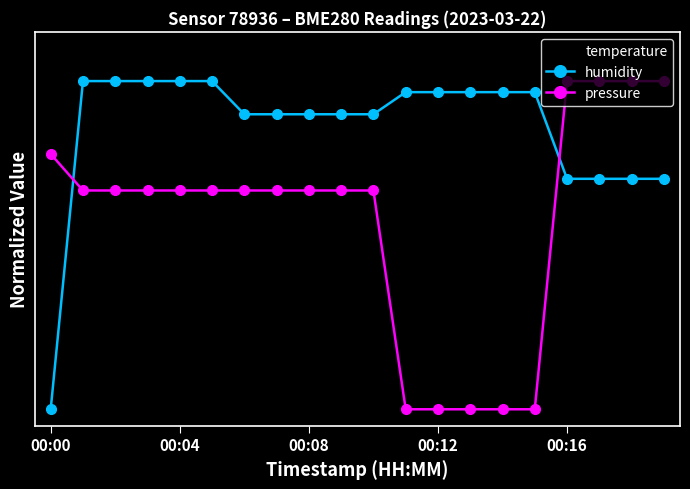

What is the label of the 17th point from the left?

00:16